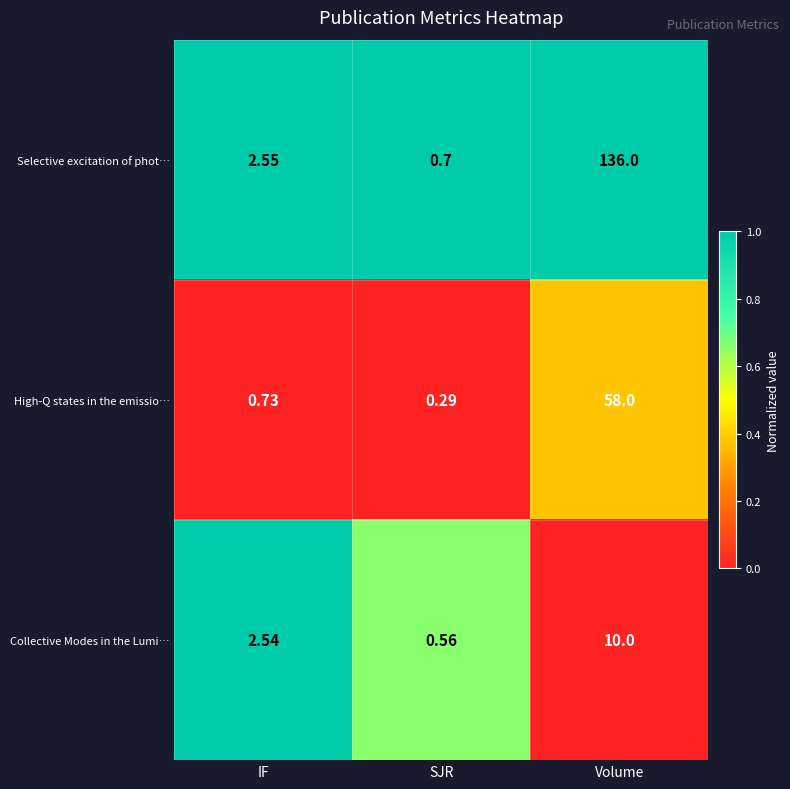

Rank the series at SJR from highest to lowest value.

Selective excitation of phot…, Collective Modes in the Lumi…, High-Q states in the emissio…